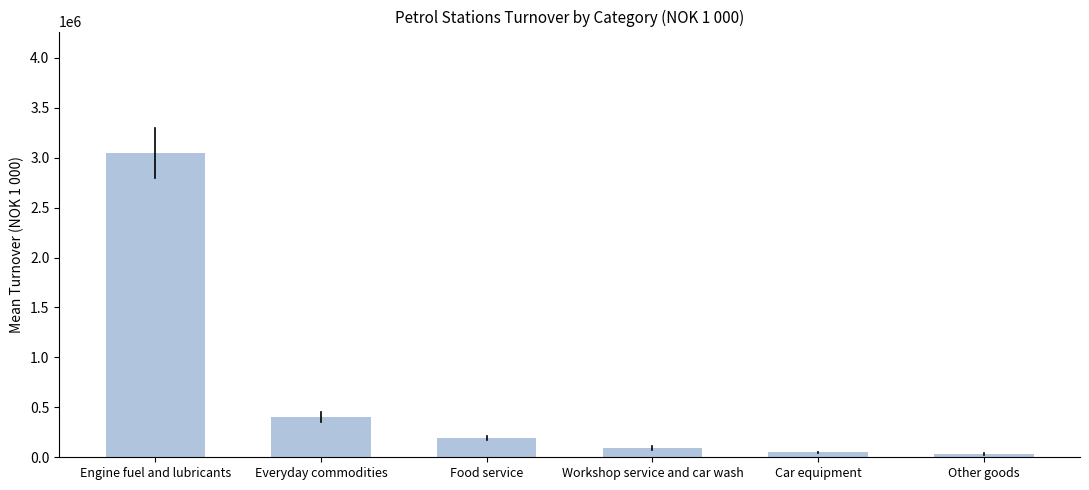

Reading left to right, extract all data points from this chart.

3044375.1	404653.0	190401.2	92711.4	48462.0	29645.1